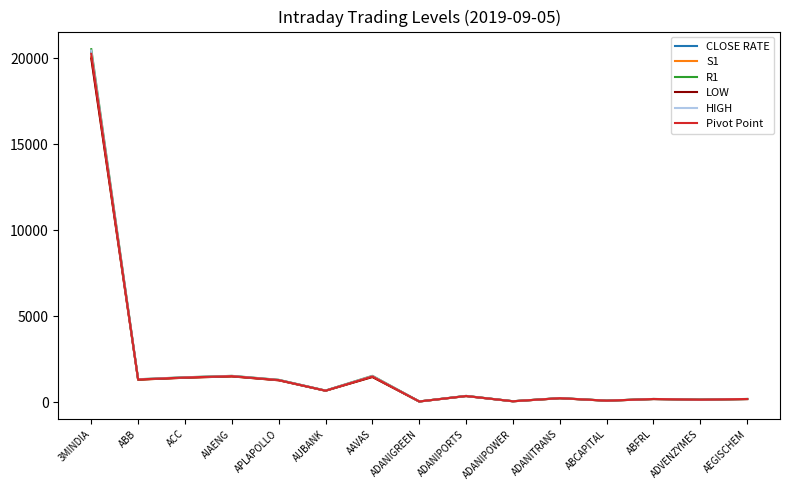

Which label corresponds to the largest value in the chart?

3MINDIA